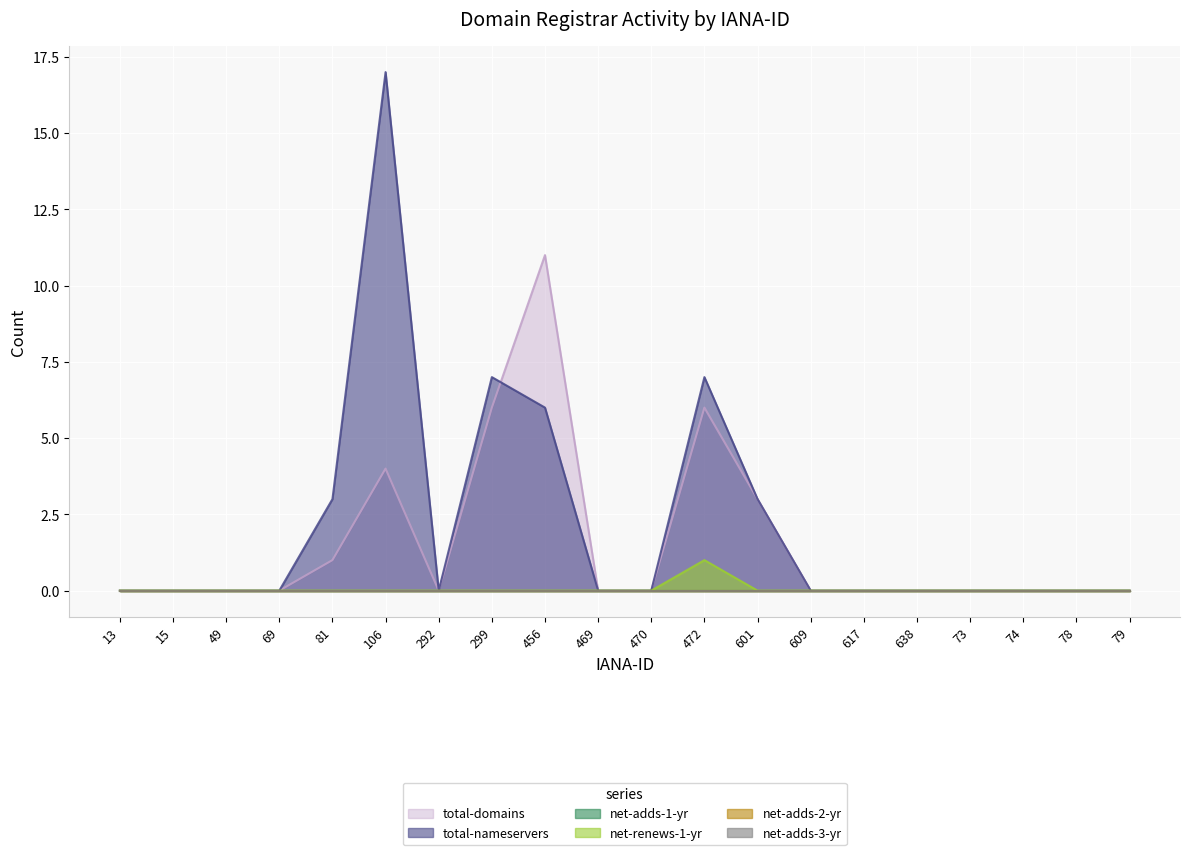

At which category does total-domains reach its first local valley?

292